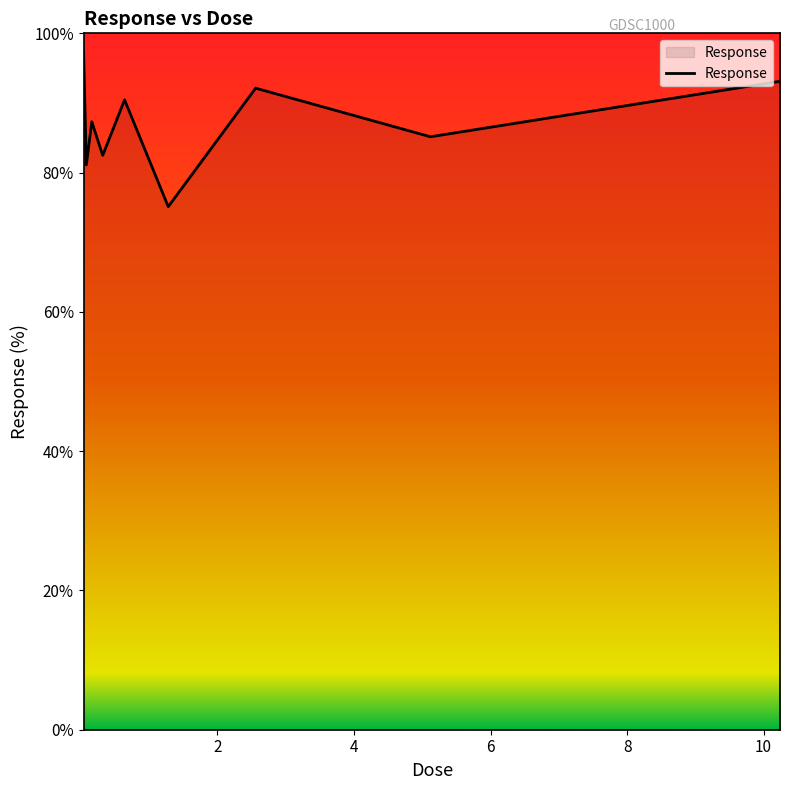

How many interior local valleys (lower than both neighbors) does the data have?

4